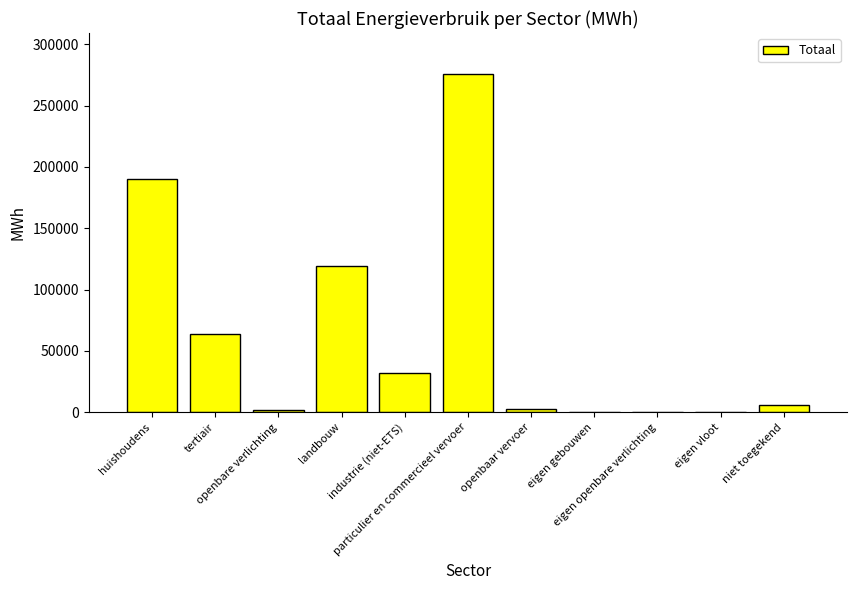

Is it true that the value at eigen gebouwen is 89219.0?

False